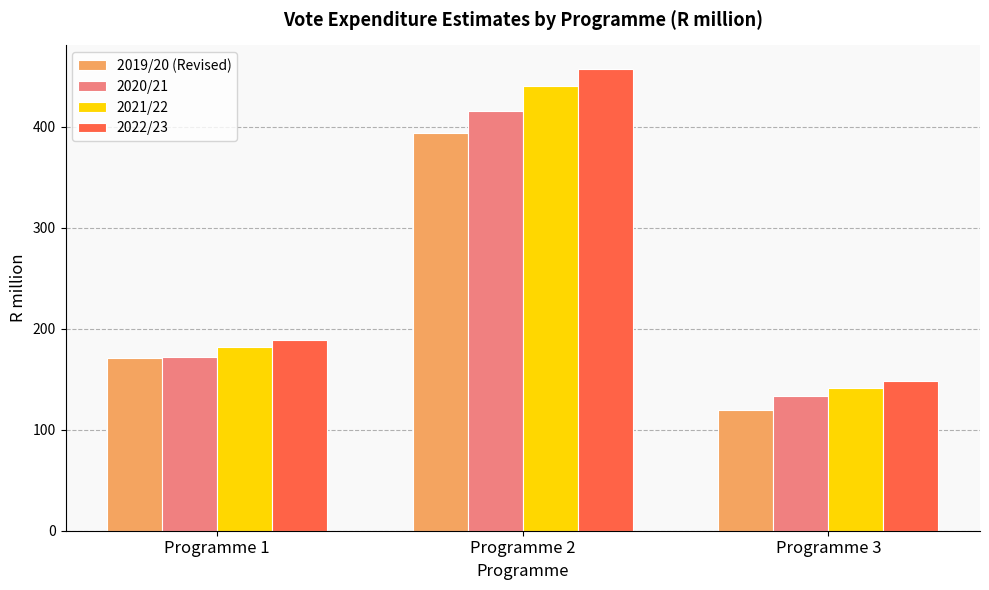

Rank the series by their maximum value, from lowest to highest.

2019/20 (Revised), 2020/21, 2021/22, 2022/23